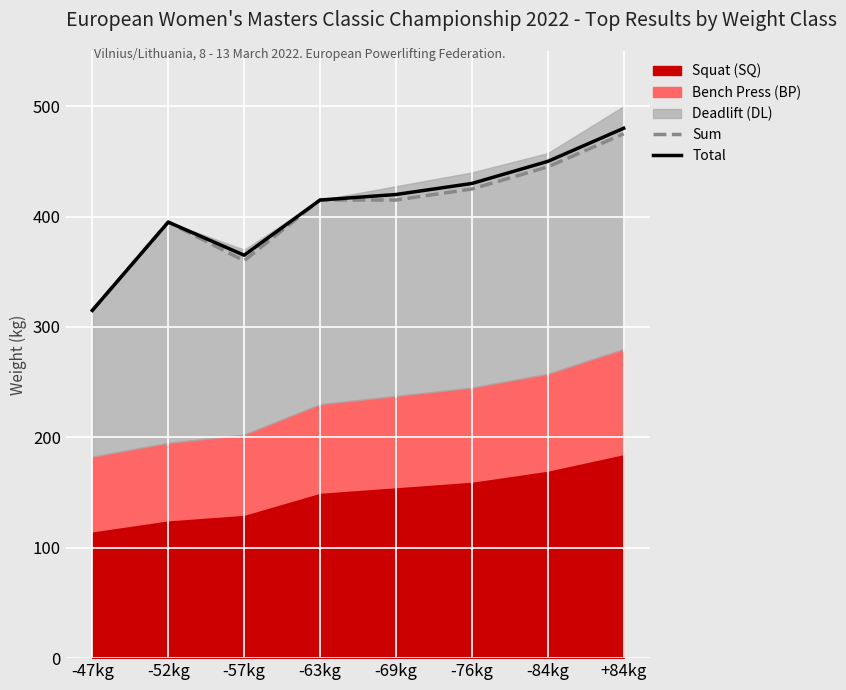

At which category is the sum across all series the highest?

+84kg